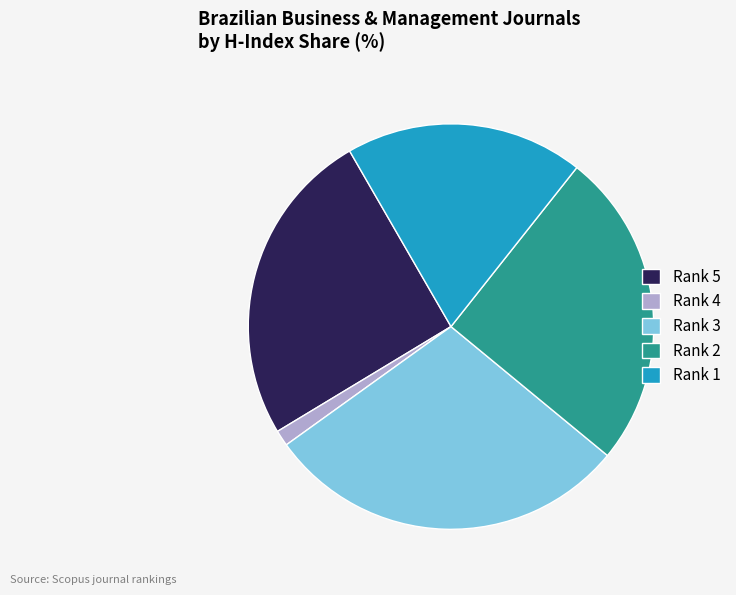

Which has a higher value, Rank 3 or Rank 4?

Rank 3